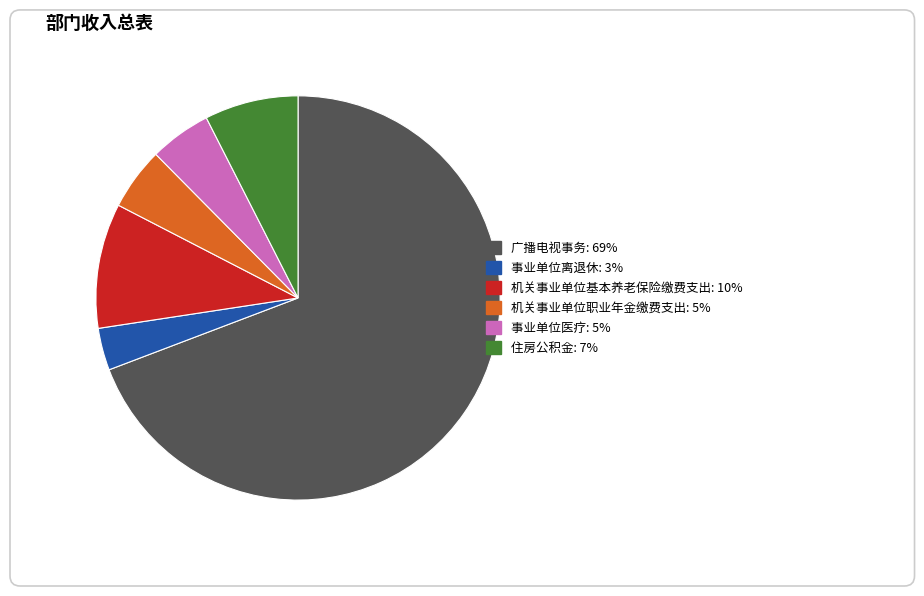

How many slices are in this pie chart?

6